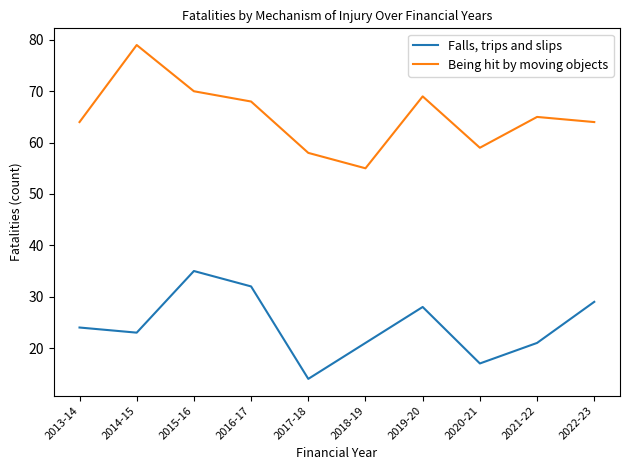

Which series has the largest range (max minus min)?

Being hit by moving objects